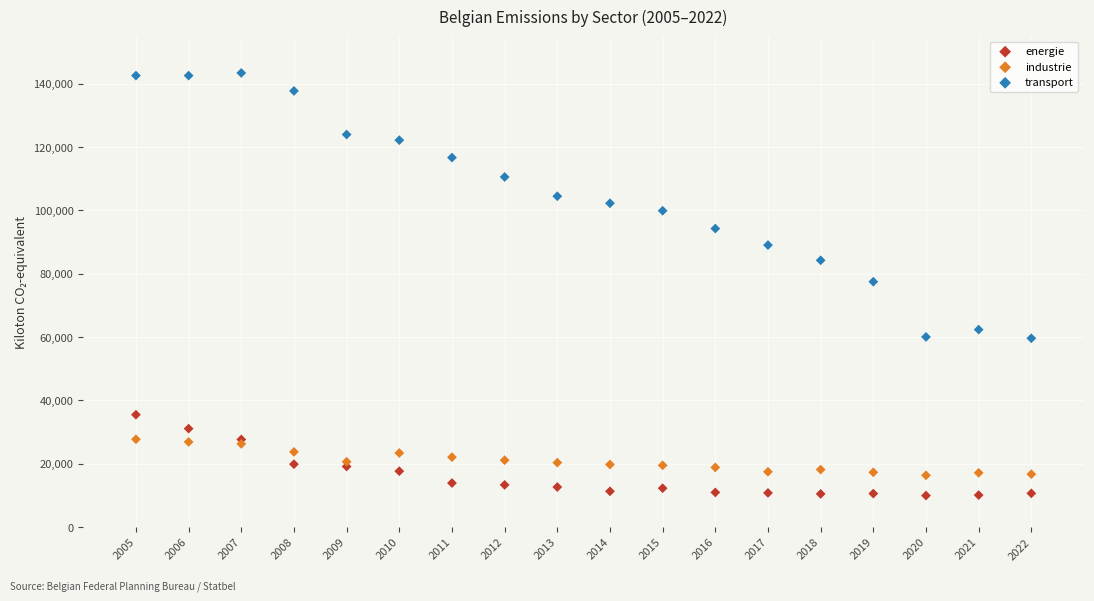

Which series reaches the minimum Y coordinate?

energie